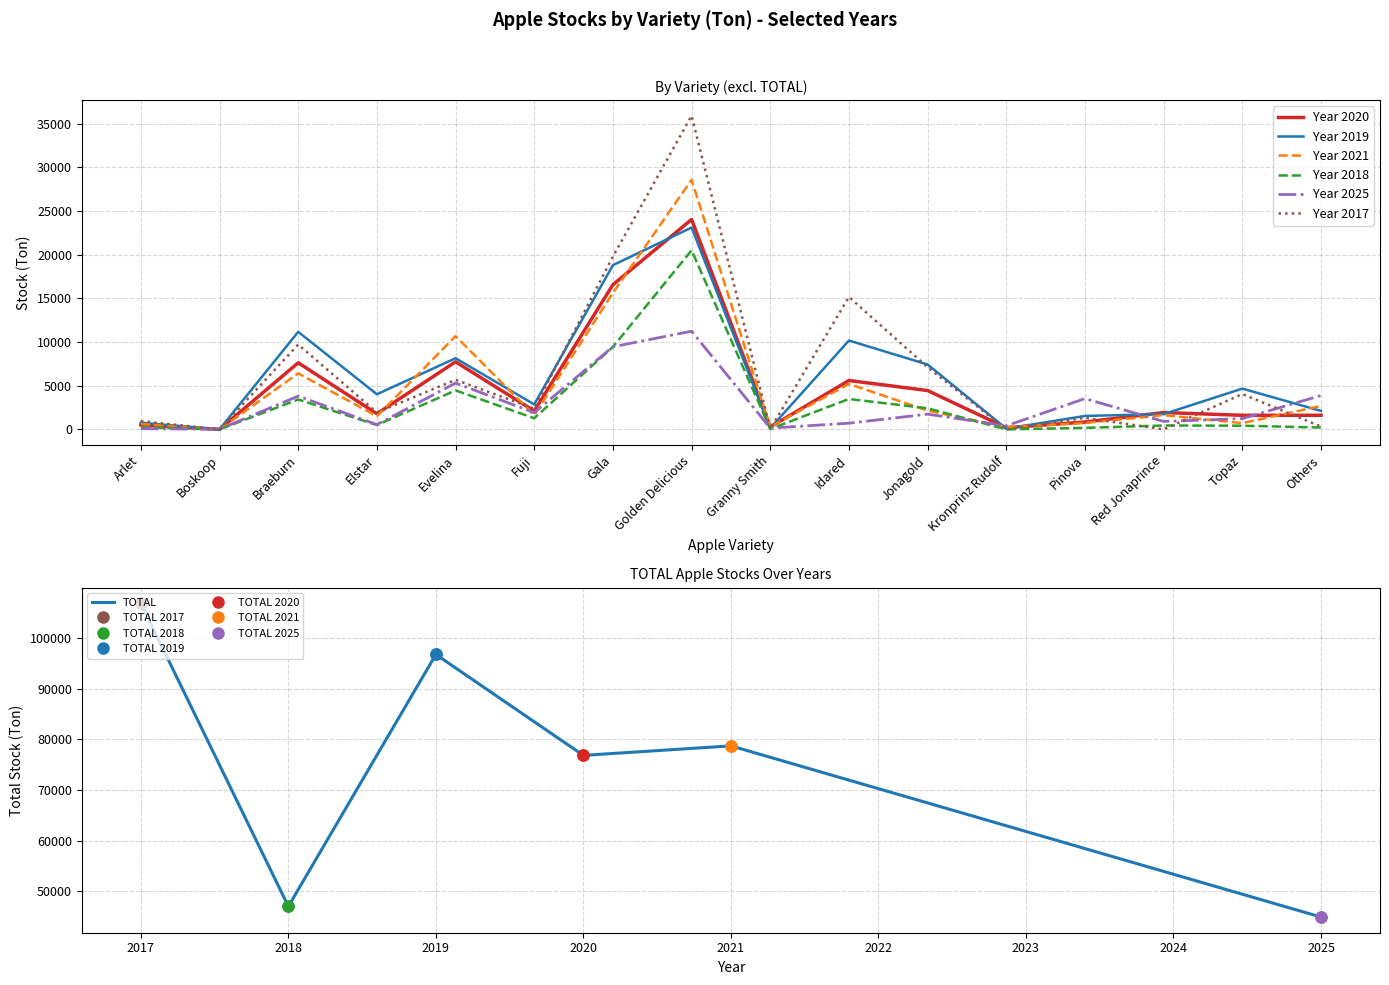

What is the label of the 14th point from the left?

Red Jonaprince